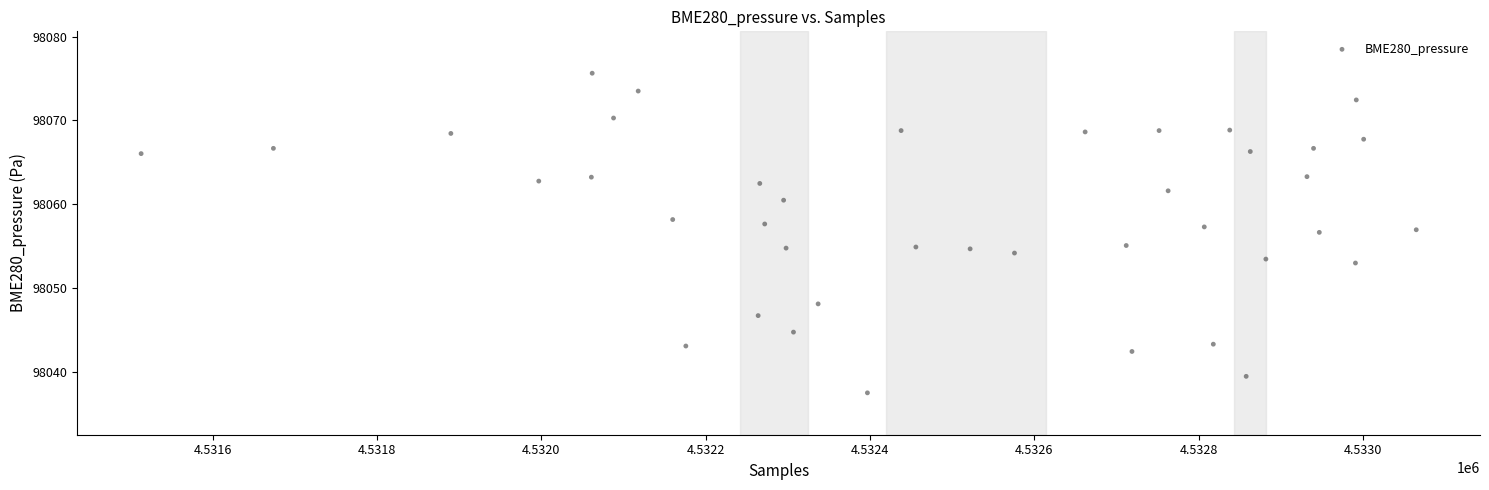

What is the range of X values (max minus min)?

1552.0